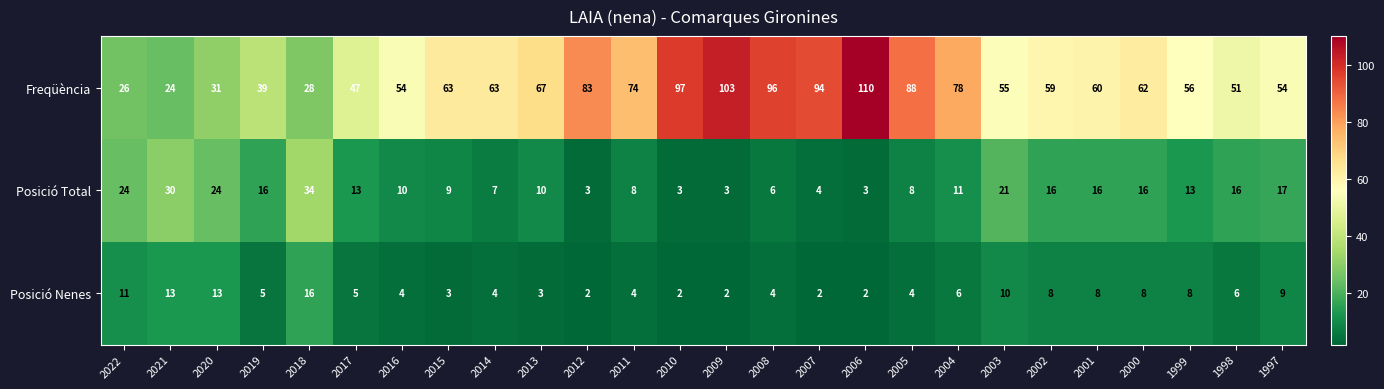

What is the sum of all Posició Nenes values?

162